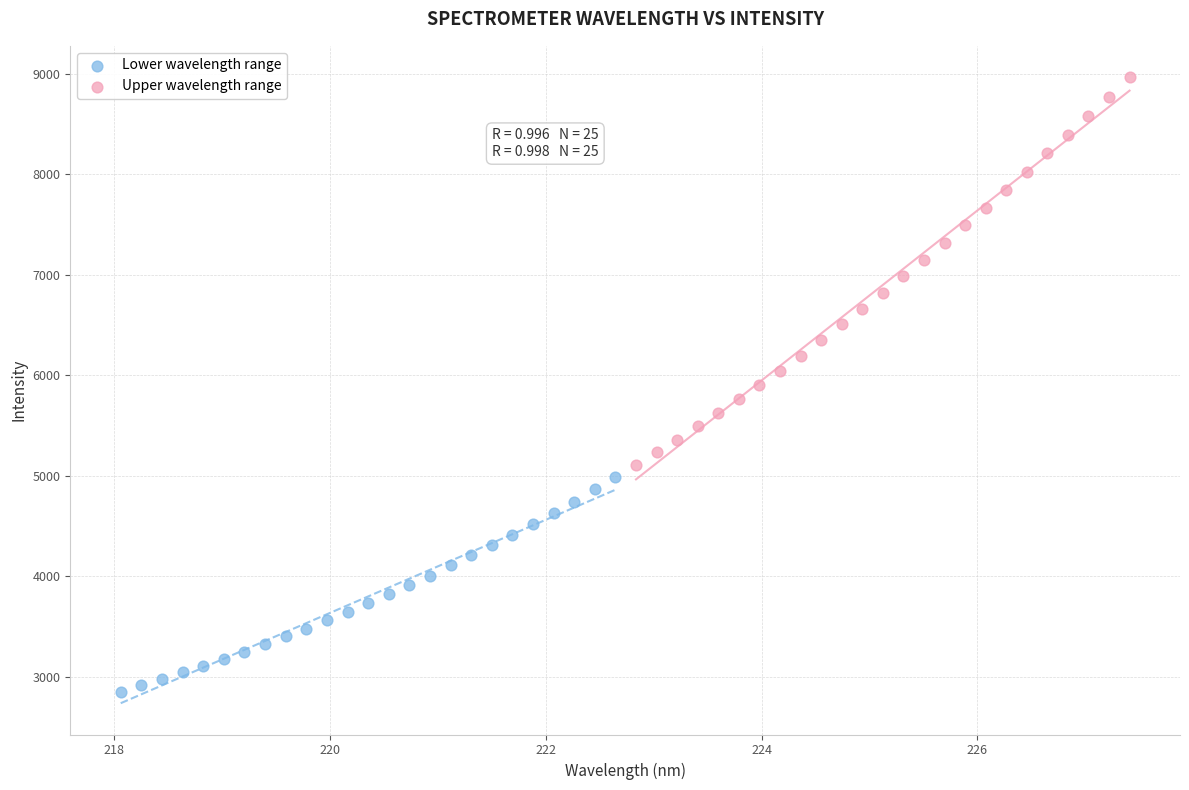

Which series has the widest spread of Y values?

Upper wavelength range